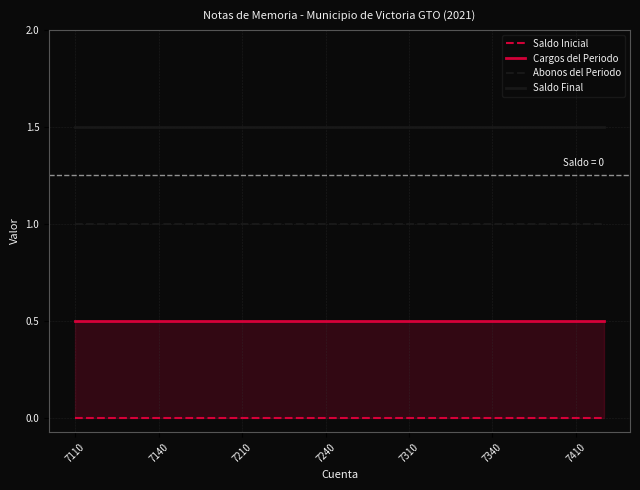

The value of Saldo Final at 7210 is 1.5. True or false?

True